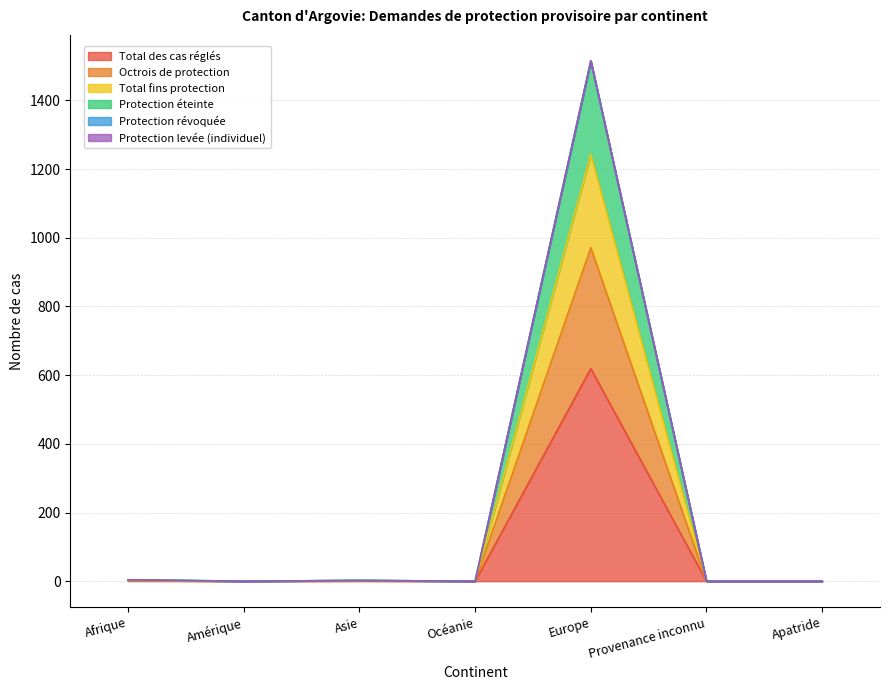

The Total des cas réglés series shows 0 at Provenance inconnu. True or false?

True